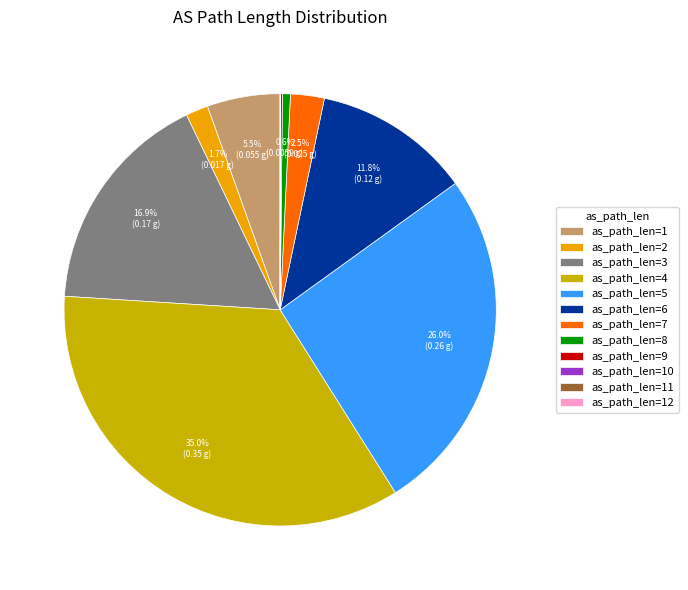

Is there a majority slice in this chart?

No